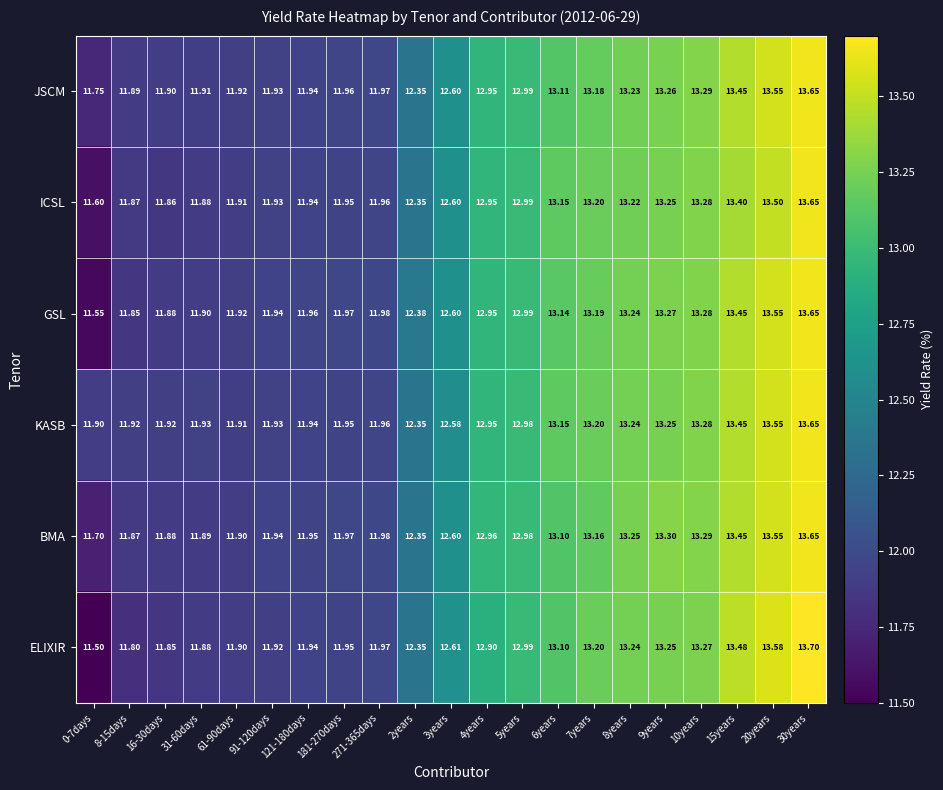

Which series changed the most between 0-7days and 30years?

ELIXIR